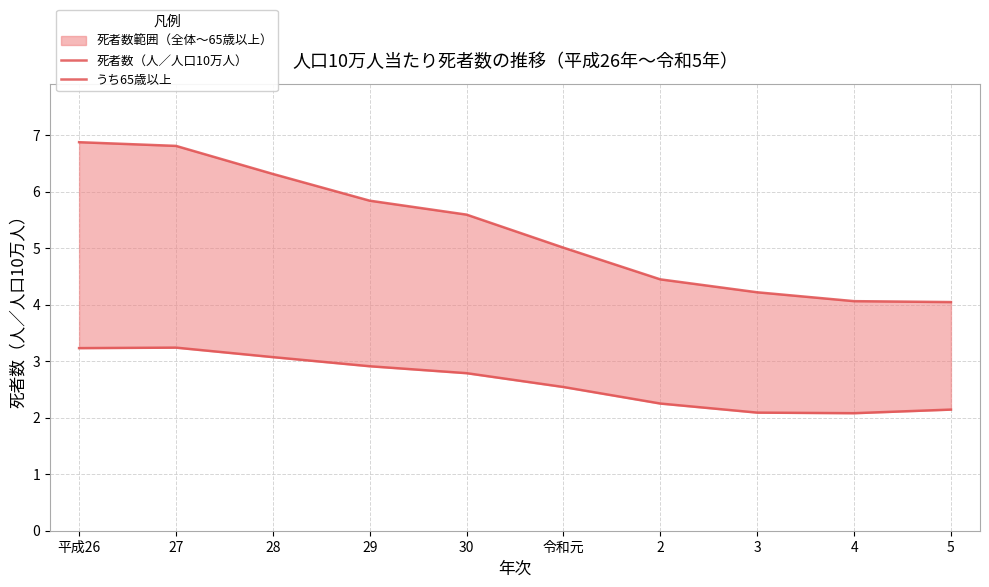

What is the lowest value of the うち65歳以上 series?

4.0